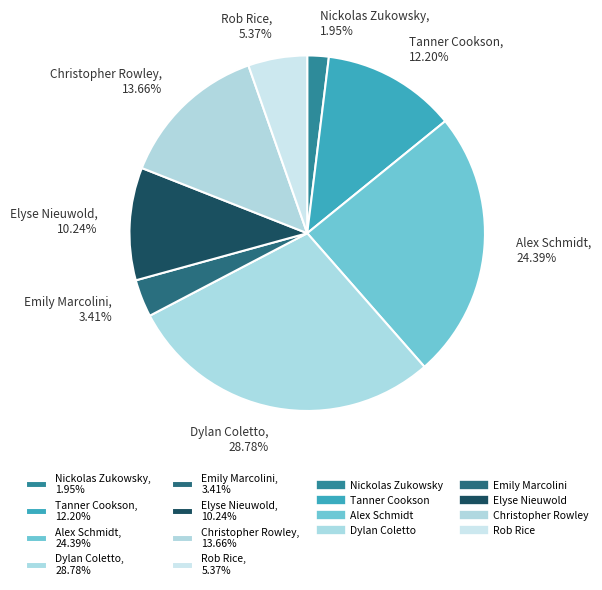

To the nearest percent, what portion does Rob Rice represent?

5%